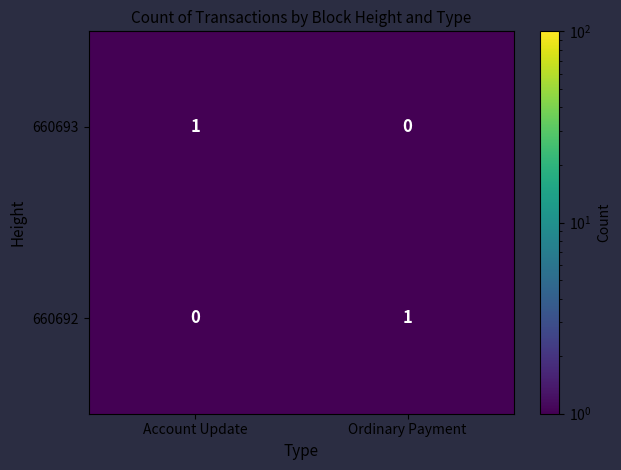

Is it true that 660692 equals -1 at Account Update?

False